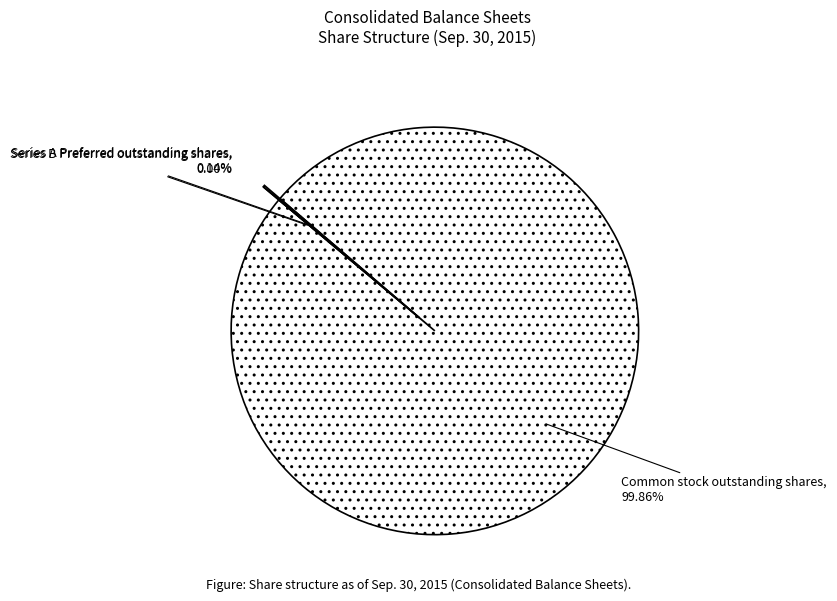

Rank the categories by value from highest to lowest.

Common stock outstanding shares, Series A Preferred outstanding shares, Series B Preferred outstanding shares